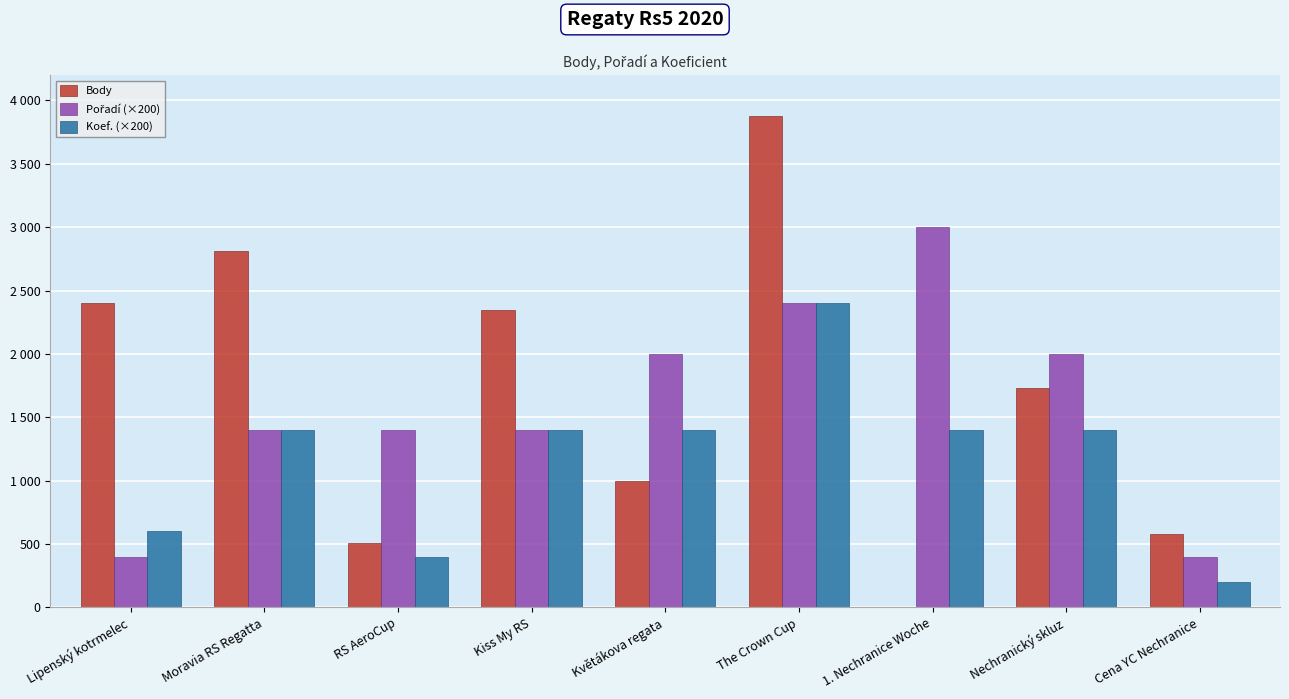

Rank the series at The Crown Cup from highest to lowest value.

Body, Pořadí (×200), Koef. (×200)